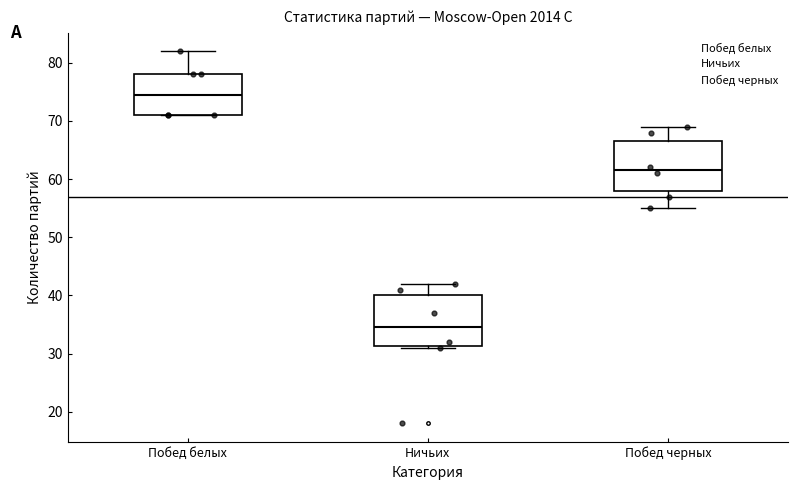

Reading left to right, transcribe this box plot: for each box, give where its median line is, the range the box spans, and where its two whiskers end, as read against the y-axis. The values are not printed on the chart, so give them approximately, as read against the axis.

Побед белых: median 75, box 71 to 78, whiskers 71 to 82
Ничьих: median 35, box 31 to 40, whiskers 31 to 42
Побед черных: median 62, box 58 to 67, whiskers 55 to 69